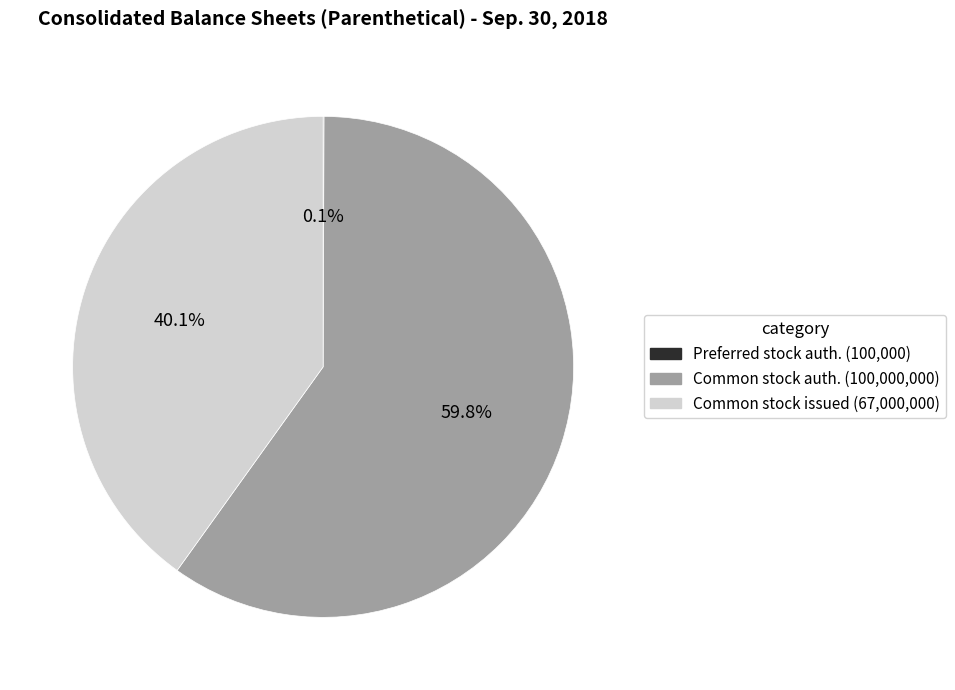

Is there any slice that represents more than half of the pie?

Yes